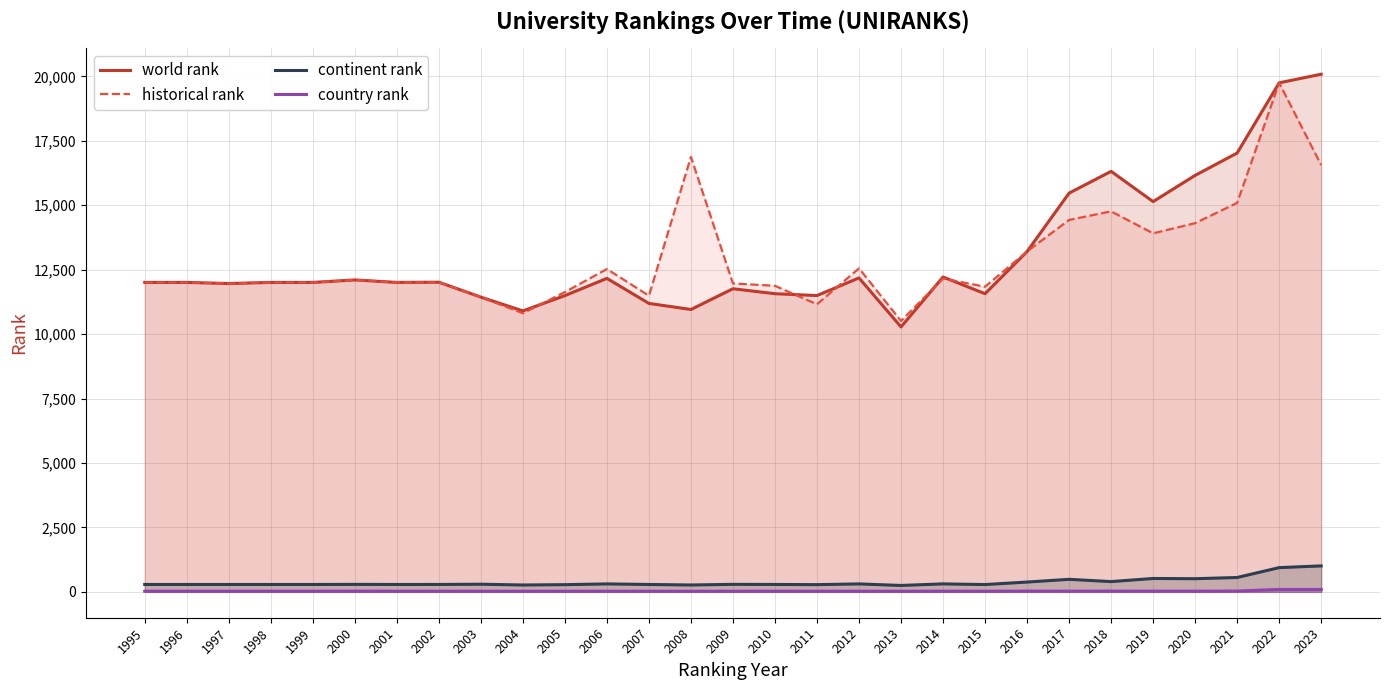

True or false: world rank has a value of 11497.0 at 2011.

True